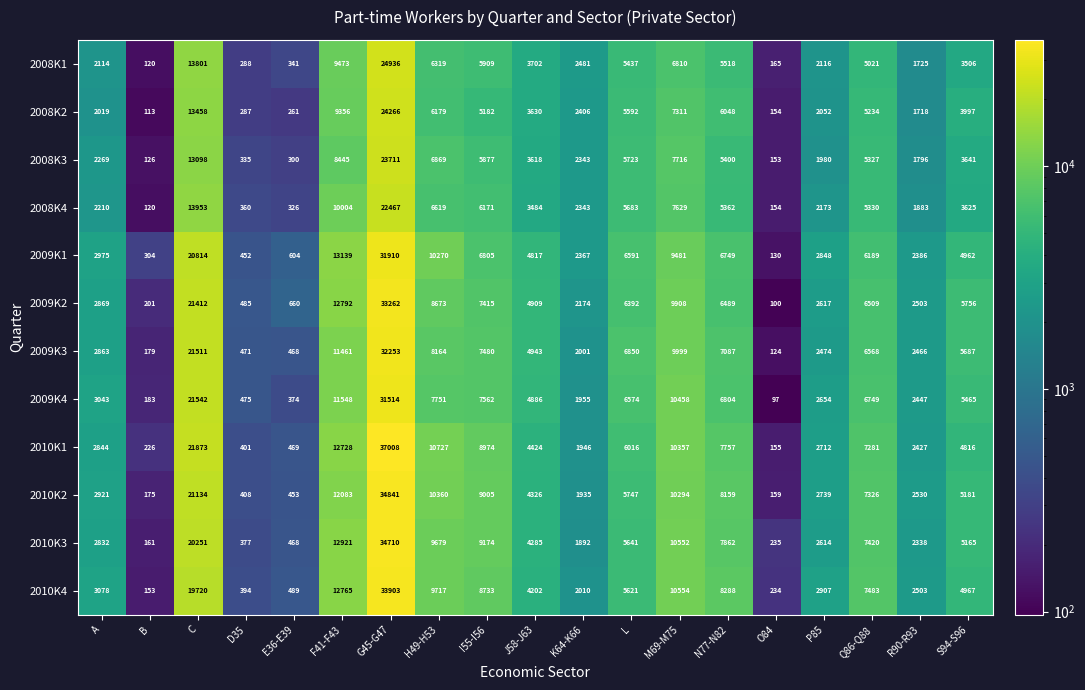

Read the 2009K3 value at S94-S96.

5687